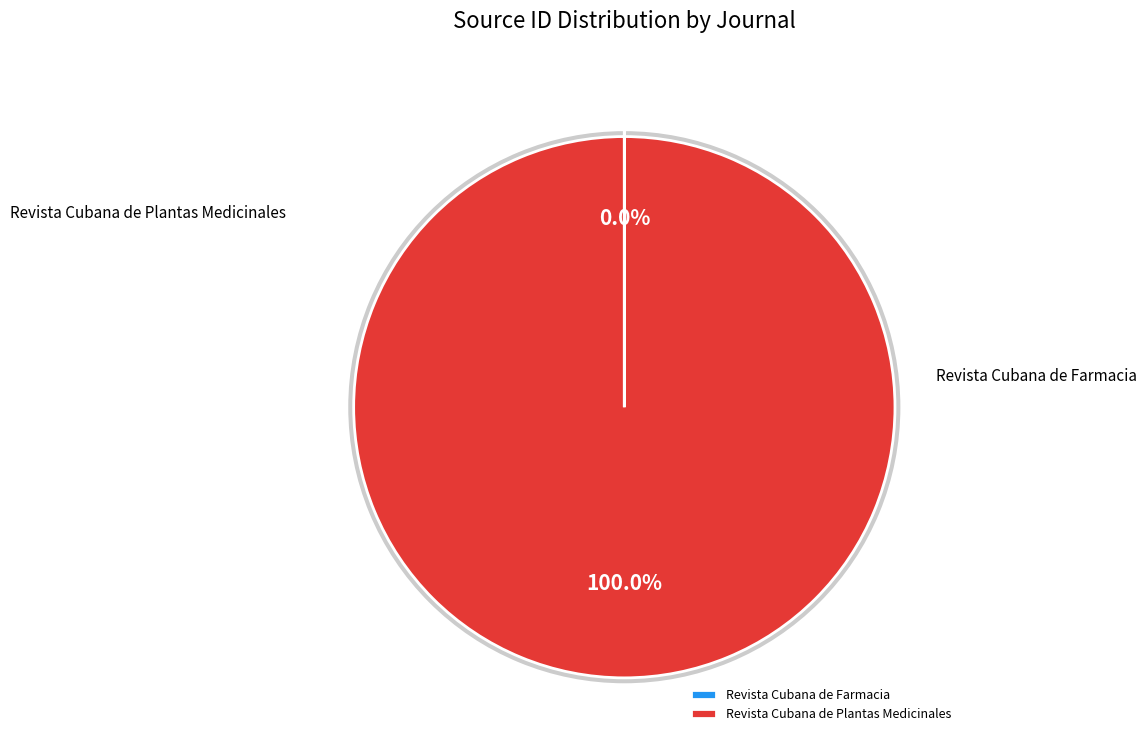

How many slices are in this pie chart?

2